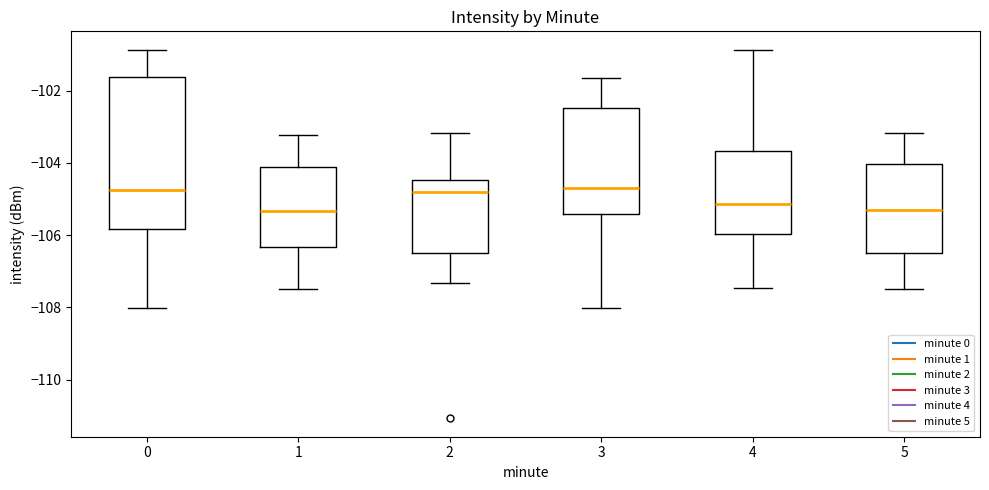

Where is the lower edge of the box at x = 2 on the y-axis? The values are not printed on the chart, so give them approximately, as read against the axis.

-106.4